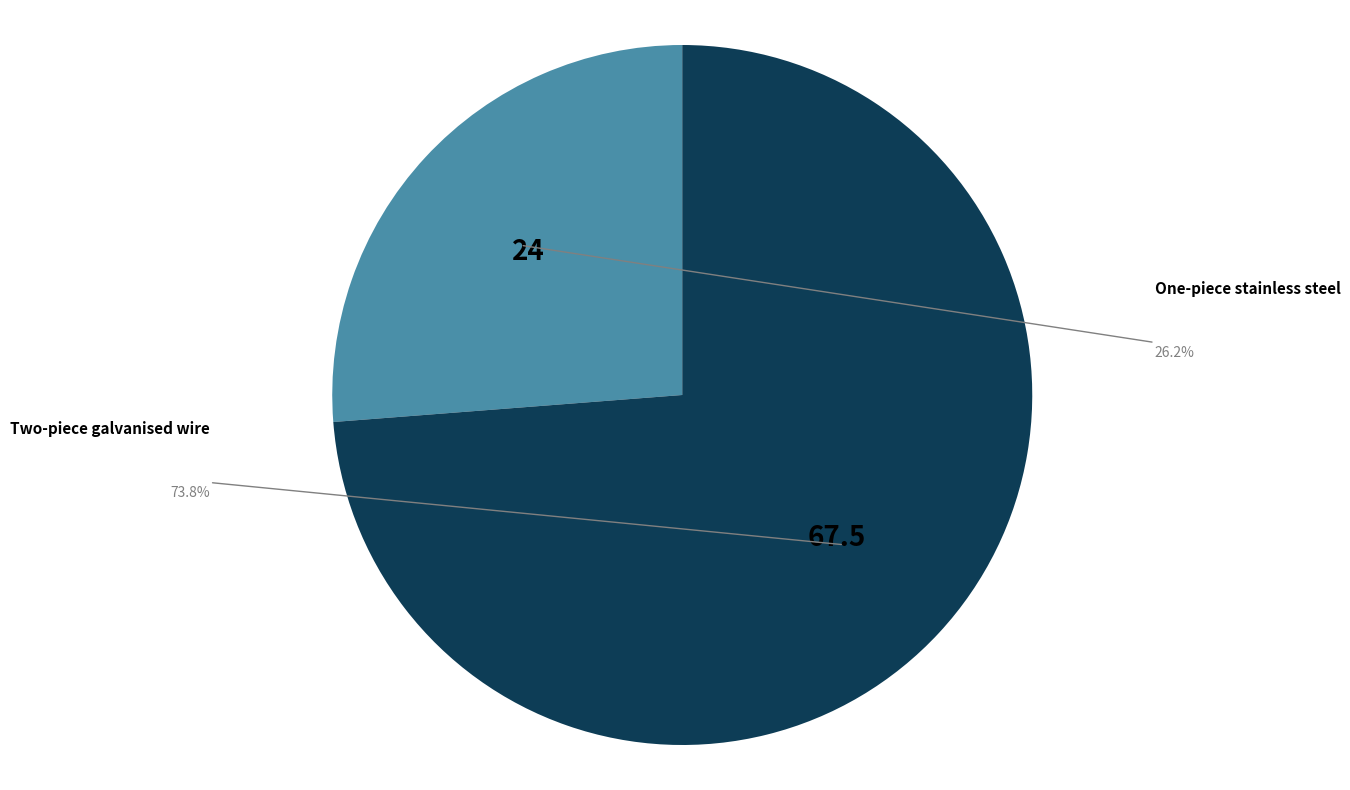

Count the number of slices in the pie.

2